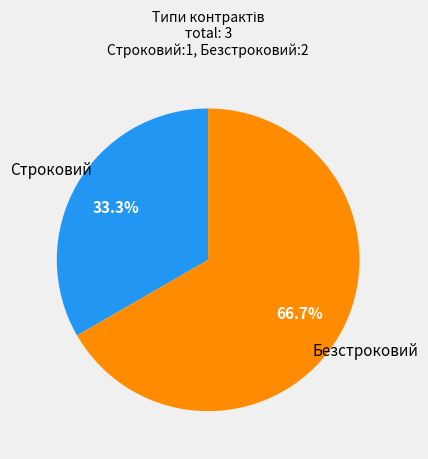

What portion of the pie excludes Безстроковий?

33.3%